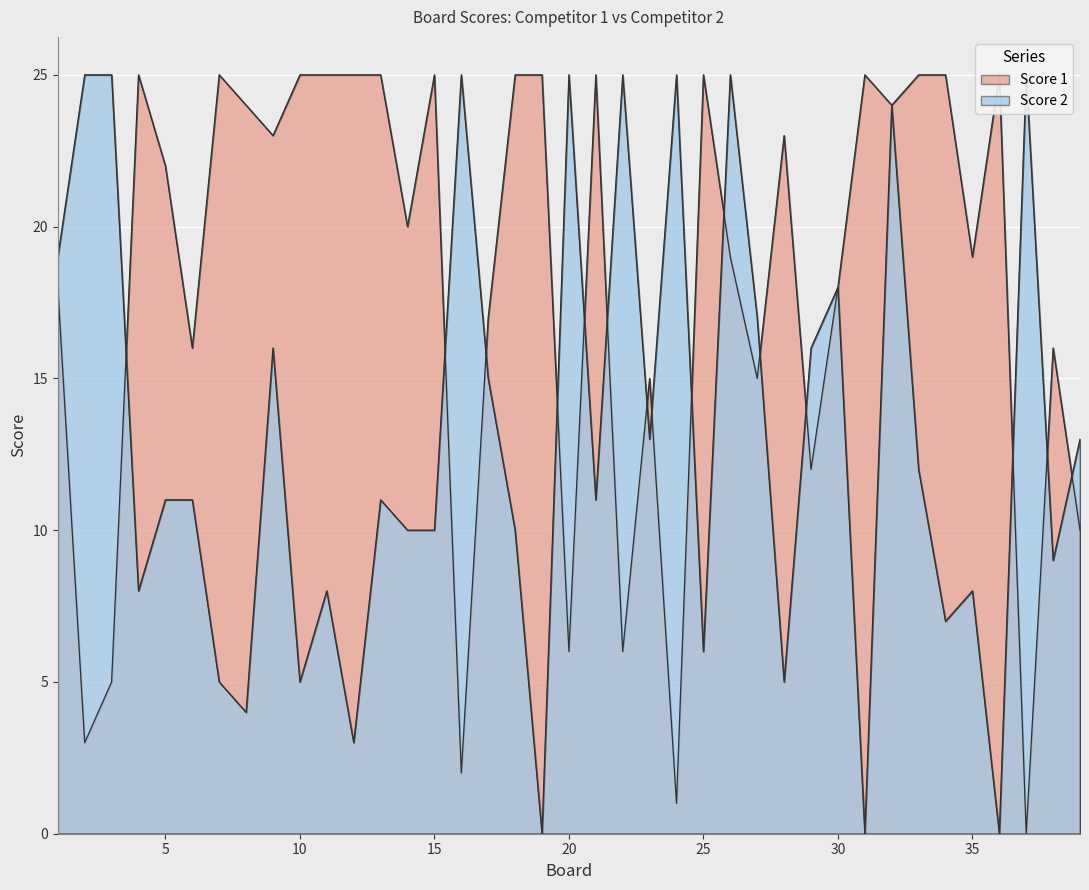

What is the total value across all series at 25?

31